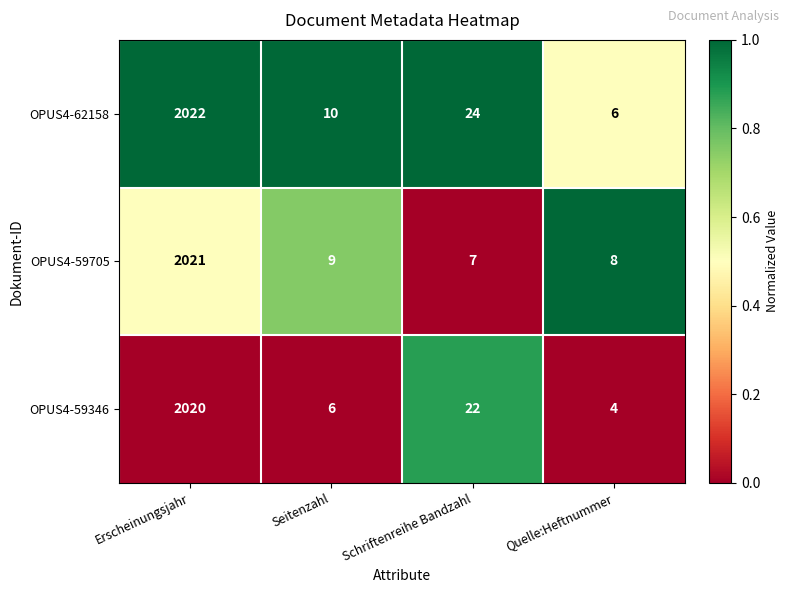

The OPUS4-59705 series shows 2021 at Erscheinungsjahr. True or false?

True